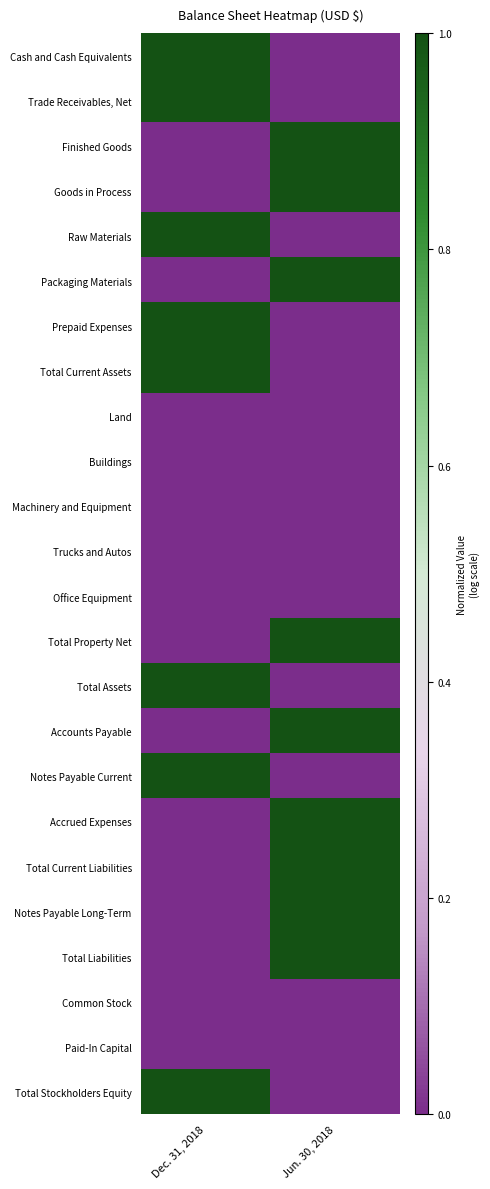

Is the value of Paid-In Capital at Jun. 30, 2018 greater than the value of Total Property Net at Jun. 30, 2018?

No